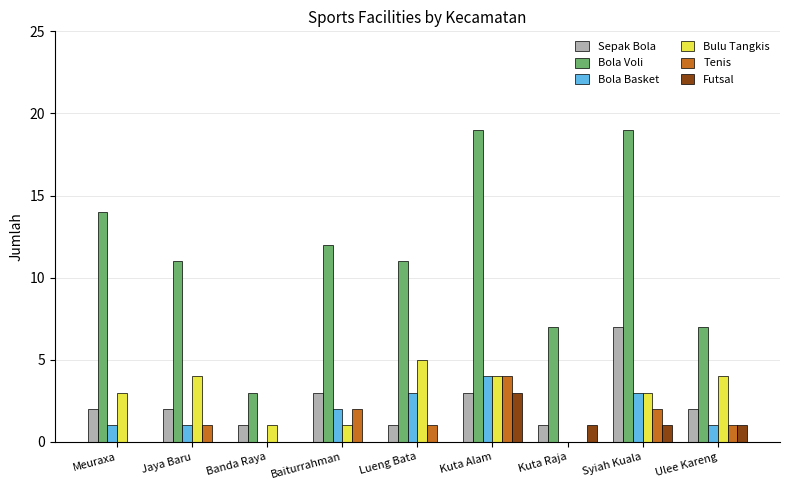

Which series changed the most between Syiah Kuala and Ulee Kareng?

Bola Voli